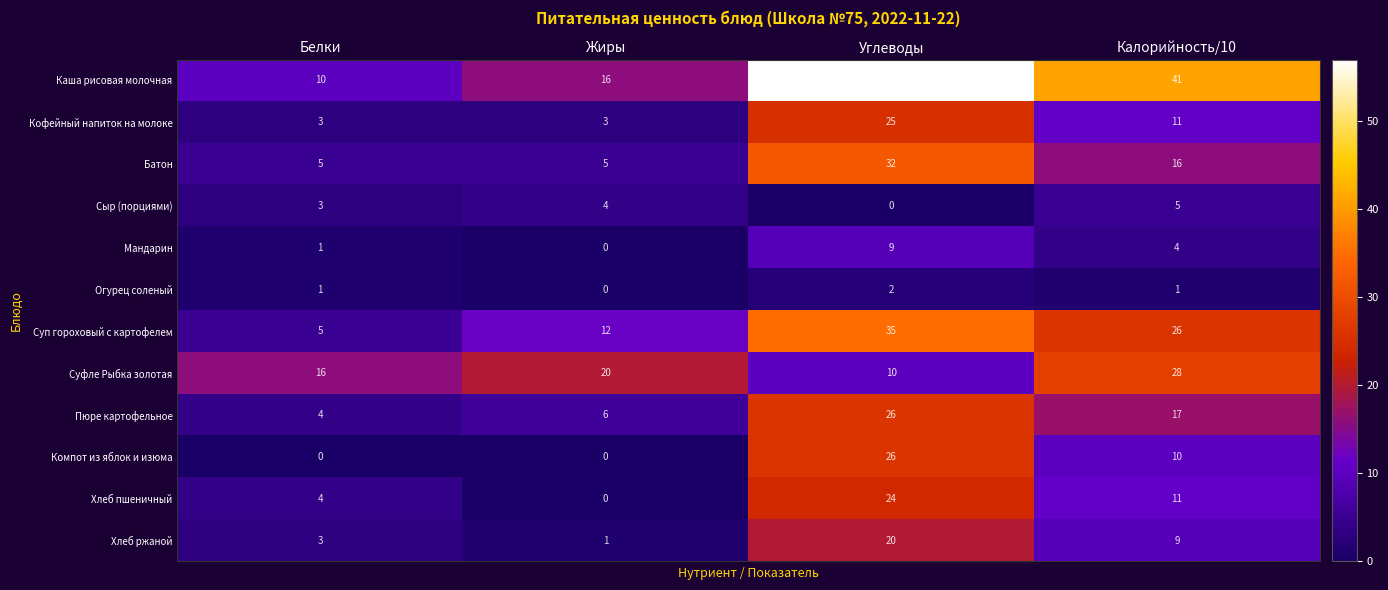

Between Углеводы and Калорийность/10, which series saw the biggest shift?

Суфле Рыбка золотая